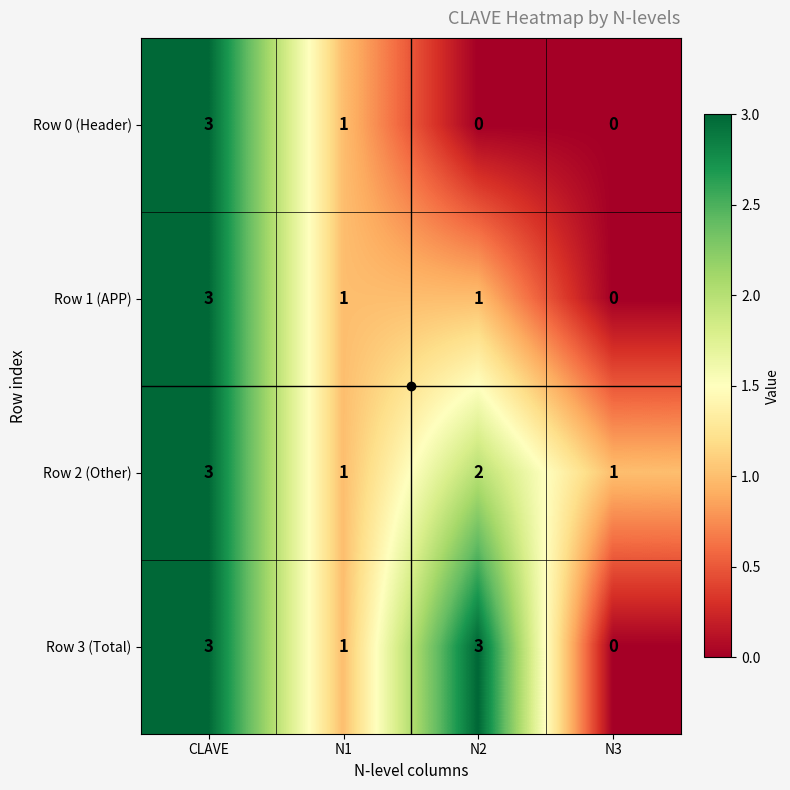

Count the Row 3 (Total) values in the range 1 to 3.

3